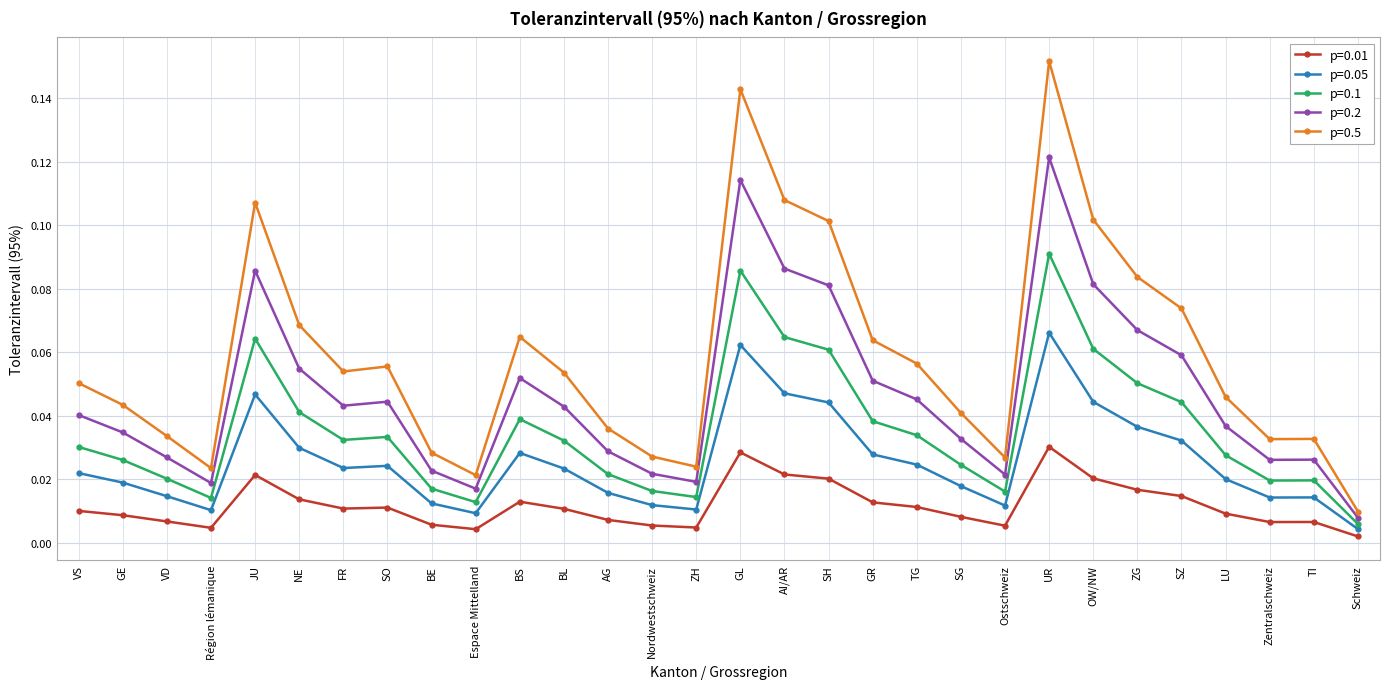

Which category has the lowest value across all series?

Schweiz